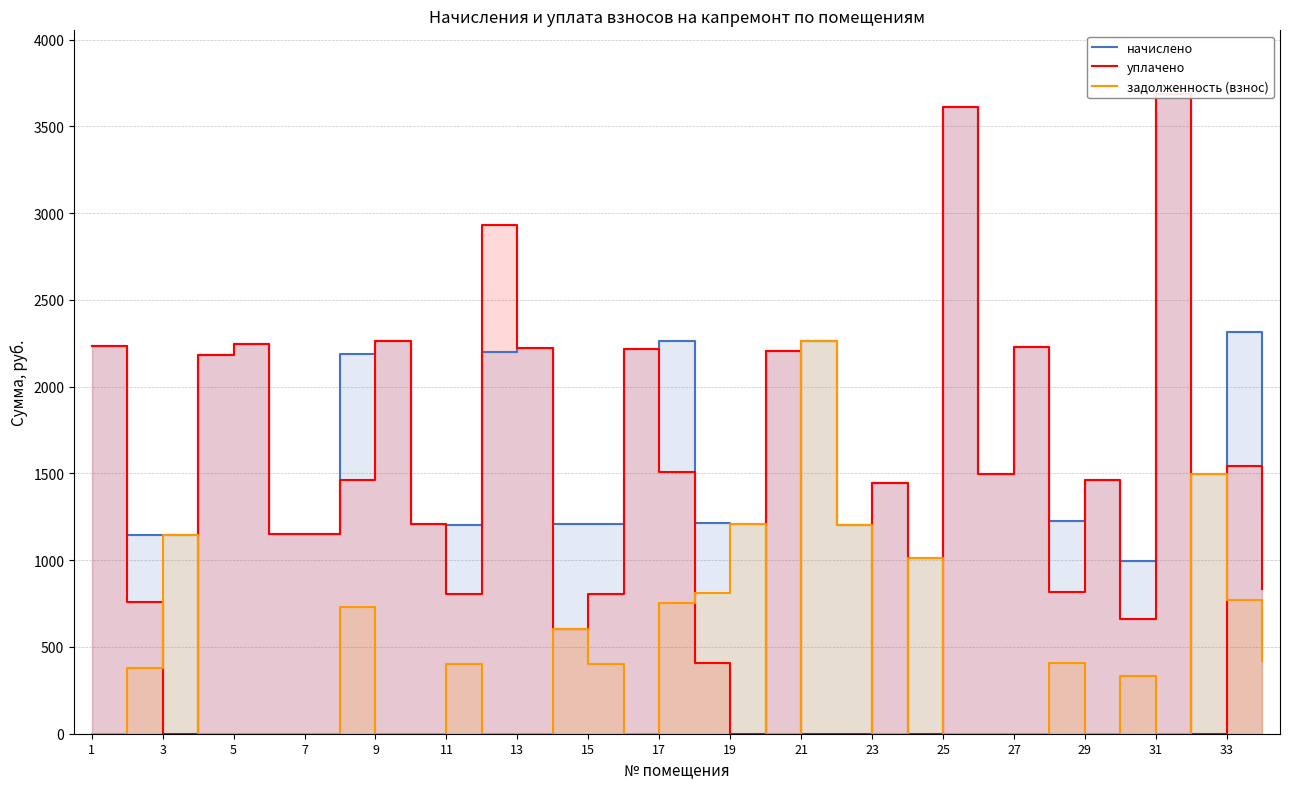

The value of начислено at 7 is 1926.8. True or false?

False